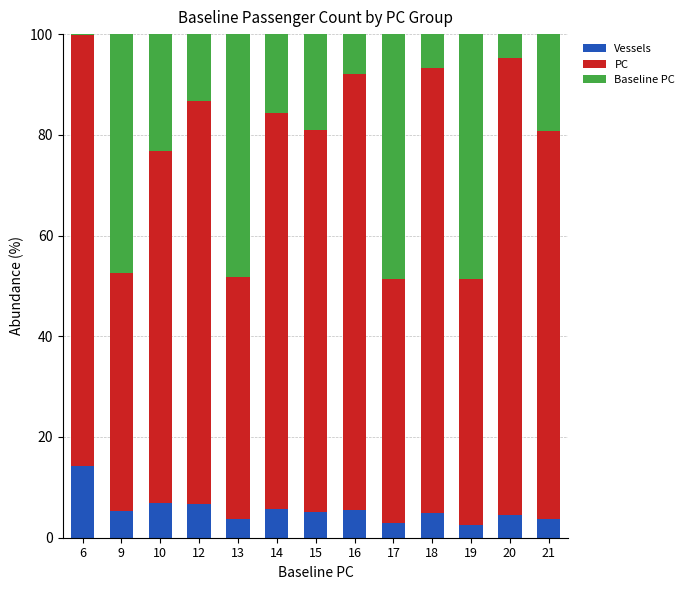

What is the sum of the Vessels values at 10 and 18?

11.9